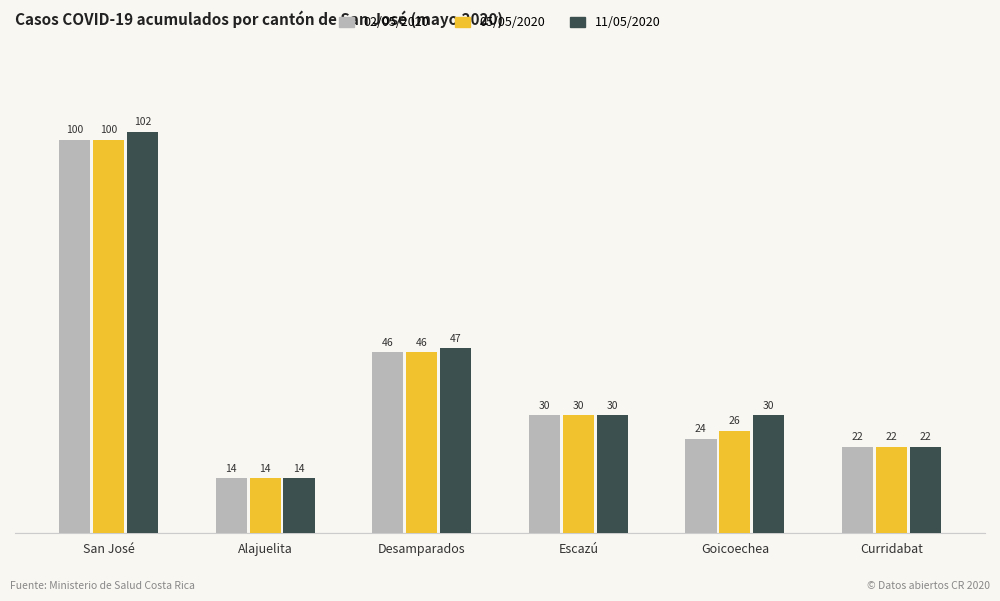

At which label does 02/05/2020 first exceed 30?

San José